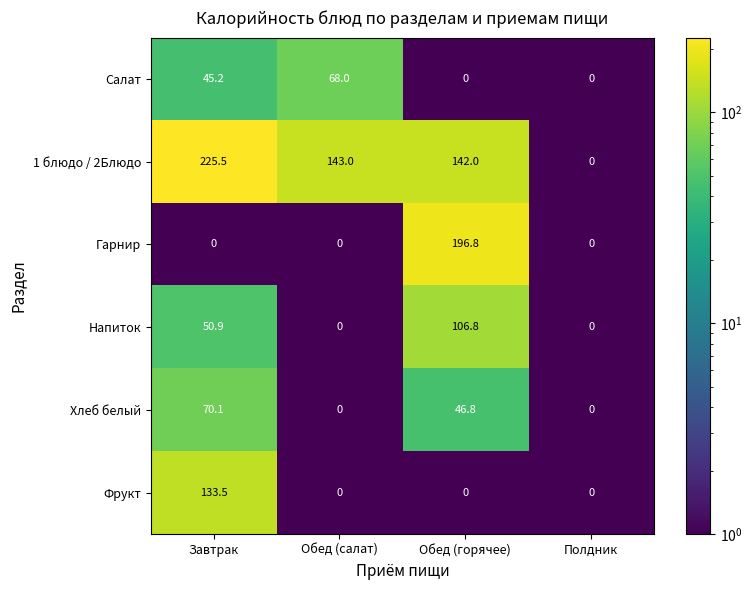

At which category does the chart reach its peak across all series?

Завтрак